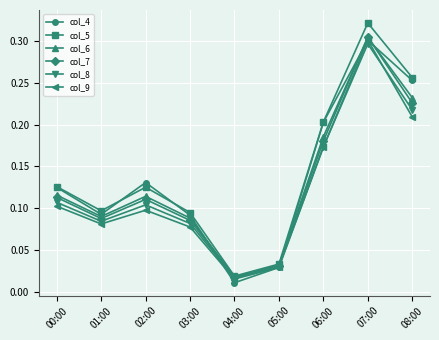

At which category does col_5 reach its first local peak?

02:00